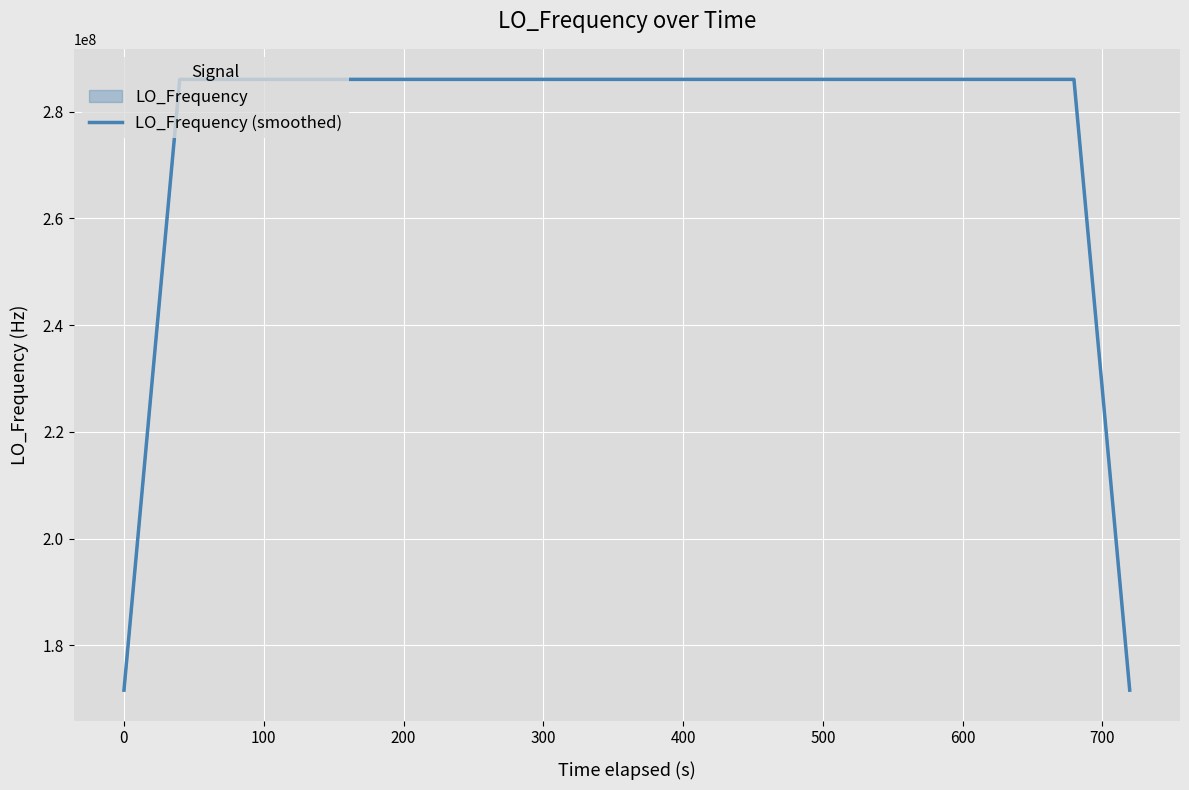

What is the minimum value shown in the chart?

171628199.9